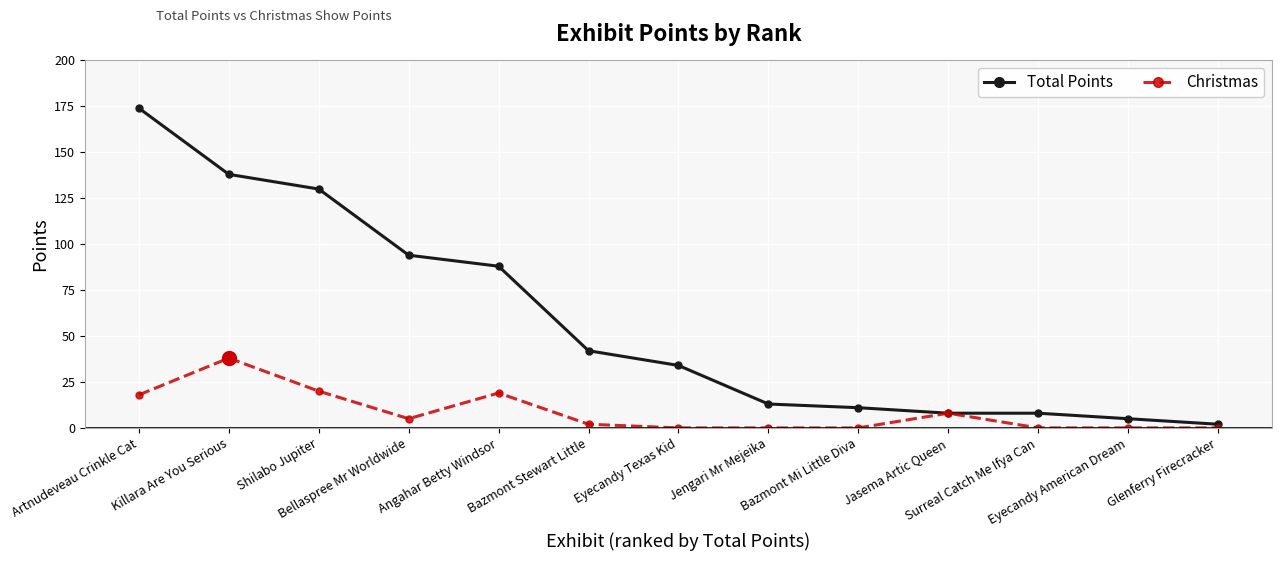

True or false: Christmas has more than 1 points higher than both neighbors.

True